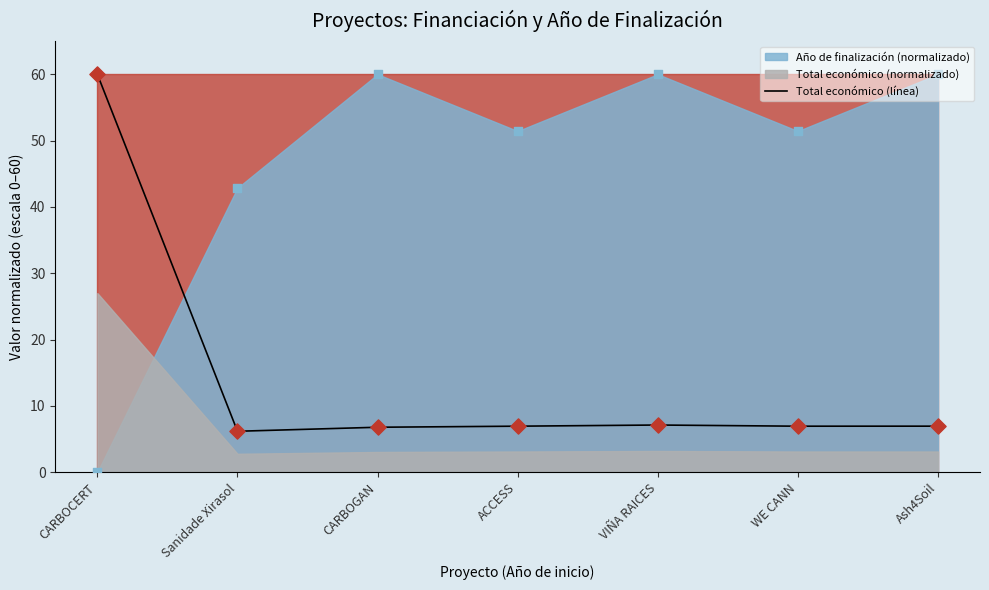

Is it true that Total económico (línea) equals 4.0 at Sanidade Xirasol?

False